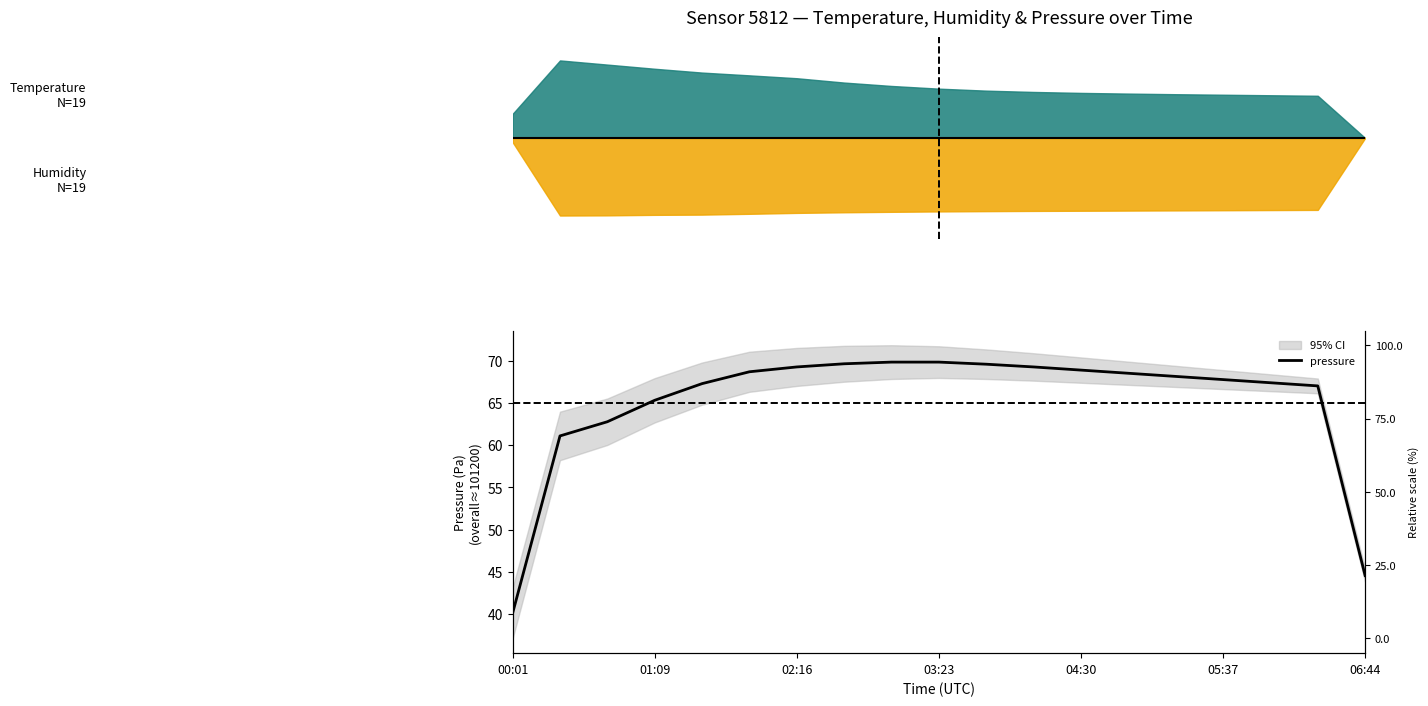

How many categories are shown in the chart?

19